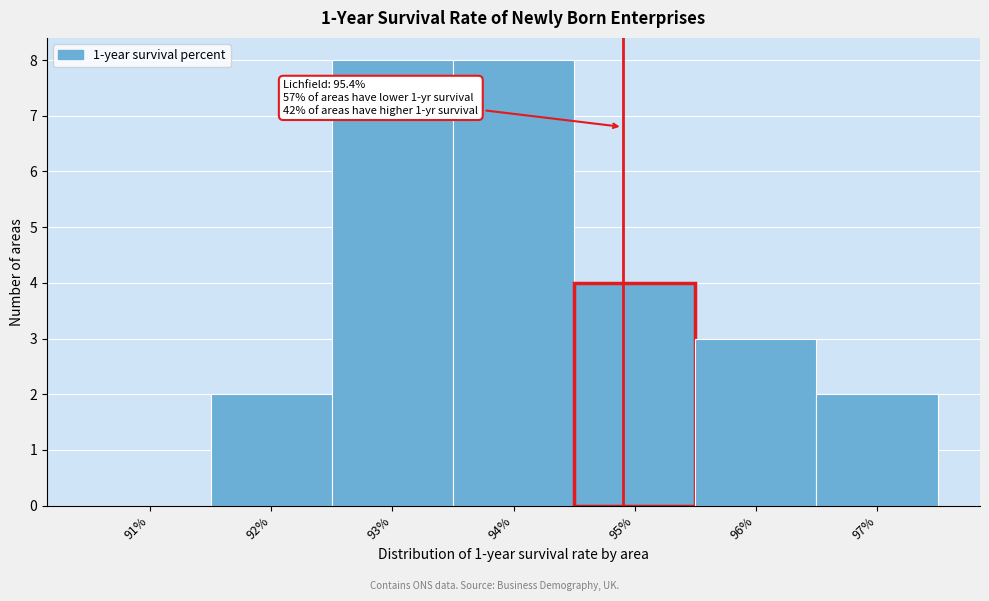

Reading right to left, list all the values displayed in this chart.

97%=2	96%=3	95%=4	94%=8	93%=8	92%=2	91%=0